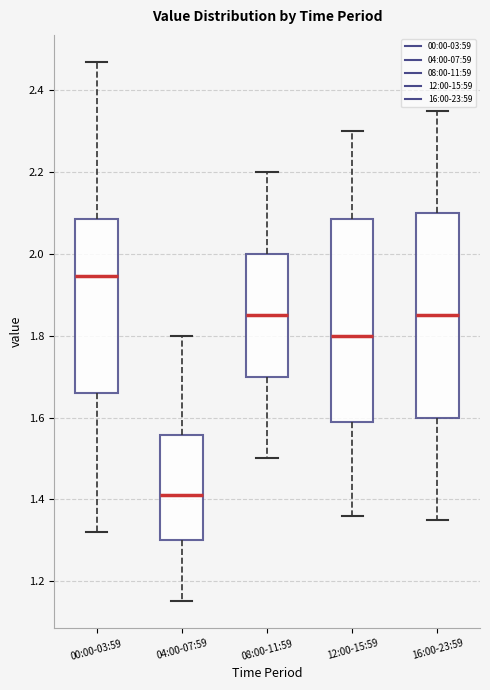

Reading left to right, read every box against the y-axis: the position of its median line, the range the box covers, and the ends of its whiskers. The values are not printed on the chart, so give them approximately, as read against the axis.

00:00-03:59: median 1.94, box 1.66 to 2.08, whiskers 1.32 to 2.48
04:00-07:59: median 1.42, box 1.30 to 1.56, whiskers 1.16 to 1.80
08:00-11:59: median 1.86, box 1.70 to 2.00, whiskers 1.50 to 2.20
12:00-15:59: median 1.80, box 1.60 to 2.08, whiskers 1.36 to 2.30
16:00-23:59: median 1.86, box 1.60 to 2.10, whiskers 1.36 to 2.36